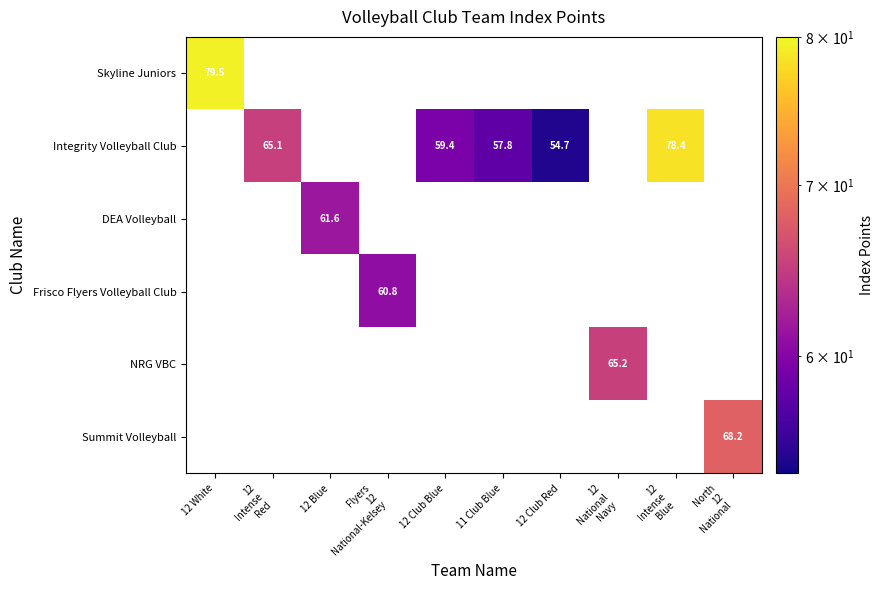

True or false: Integrity Volleyball Club has a value of 97.6 at 12 Club Blue.

False